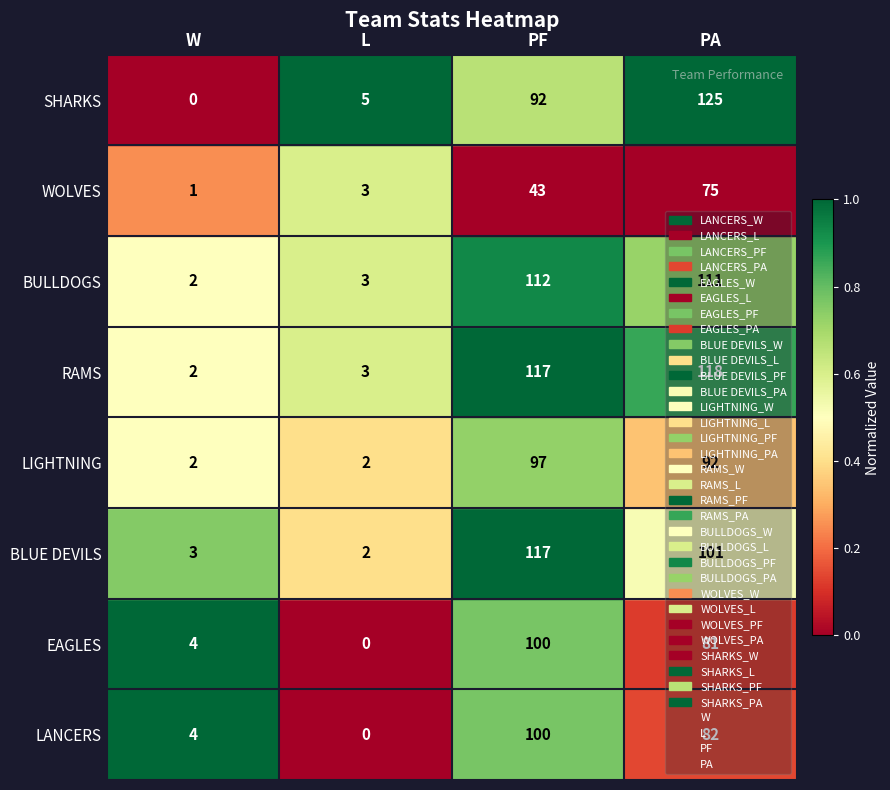

The value of PA at PA is 5. True or false?

False